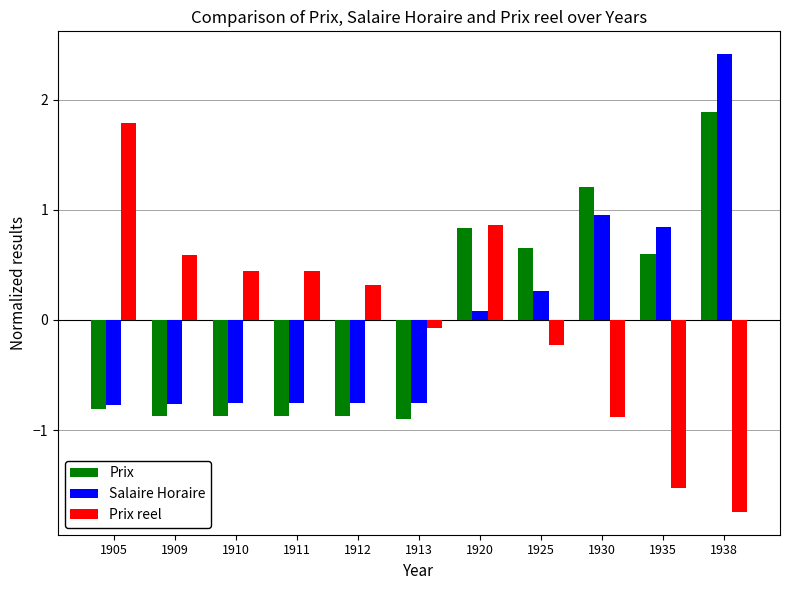

Is it true that Prix equals 0.6 at 1935?

True